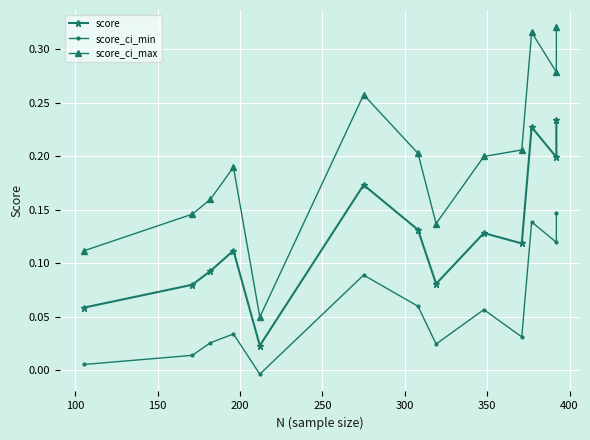

True or false: score and score_ci_min intersect in this chart.

False